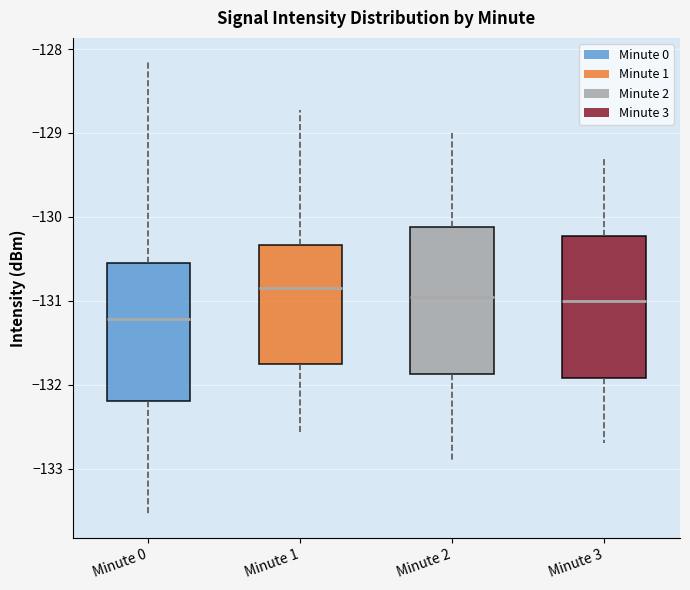

Reading left to right, read every box against the y-axis: the position of its median line, the range the box covers, and the ends of its whiskers. The values are not printed on the chart, so give them approximately, as read against the axis.

Minute 0: median -131.2, box -132.2 to -130.6, whiskers -133.6 to -128.1
Minute 1: median -130.8, box -131.8 to -130.3, whiskers -132.6 to -128.7
Minute 2: median -130.9, box -131.9 to -130.1, whiskers -132.9 to -129.0
Minute 3: median -131.0, box -131.9 to -130.2, whiskers -132.7 to -129.3